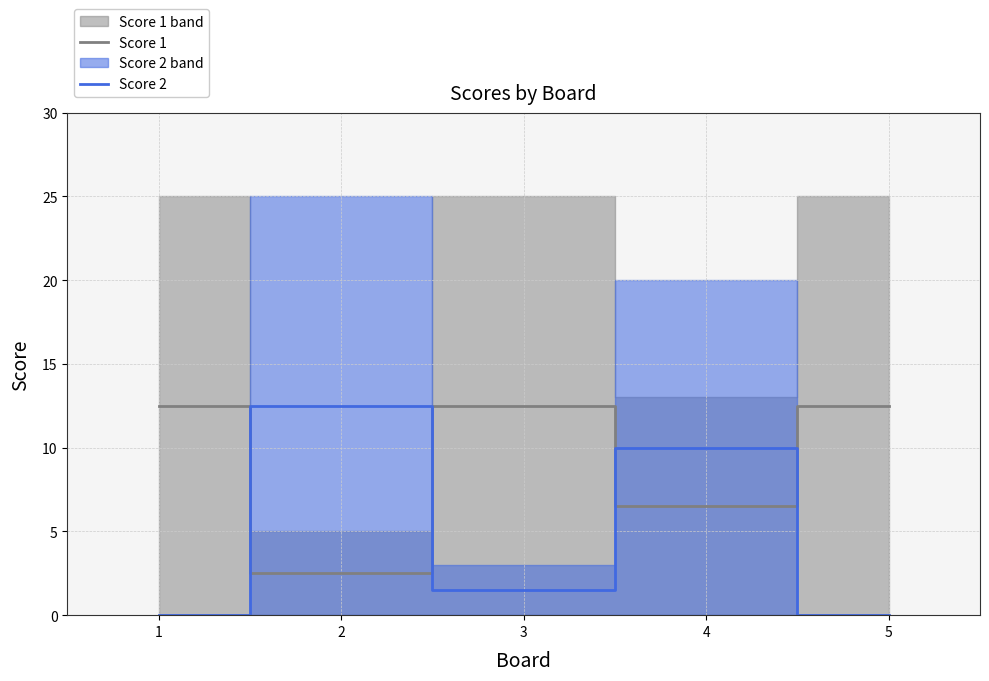

Is it true that Score 2 equals 7.1 at 1?

False